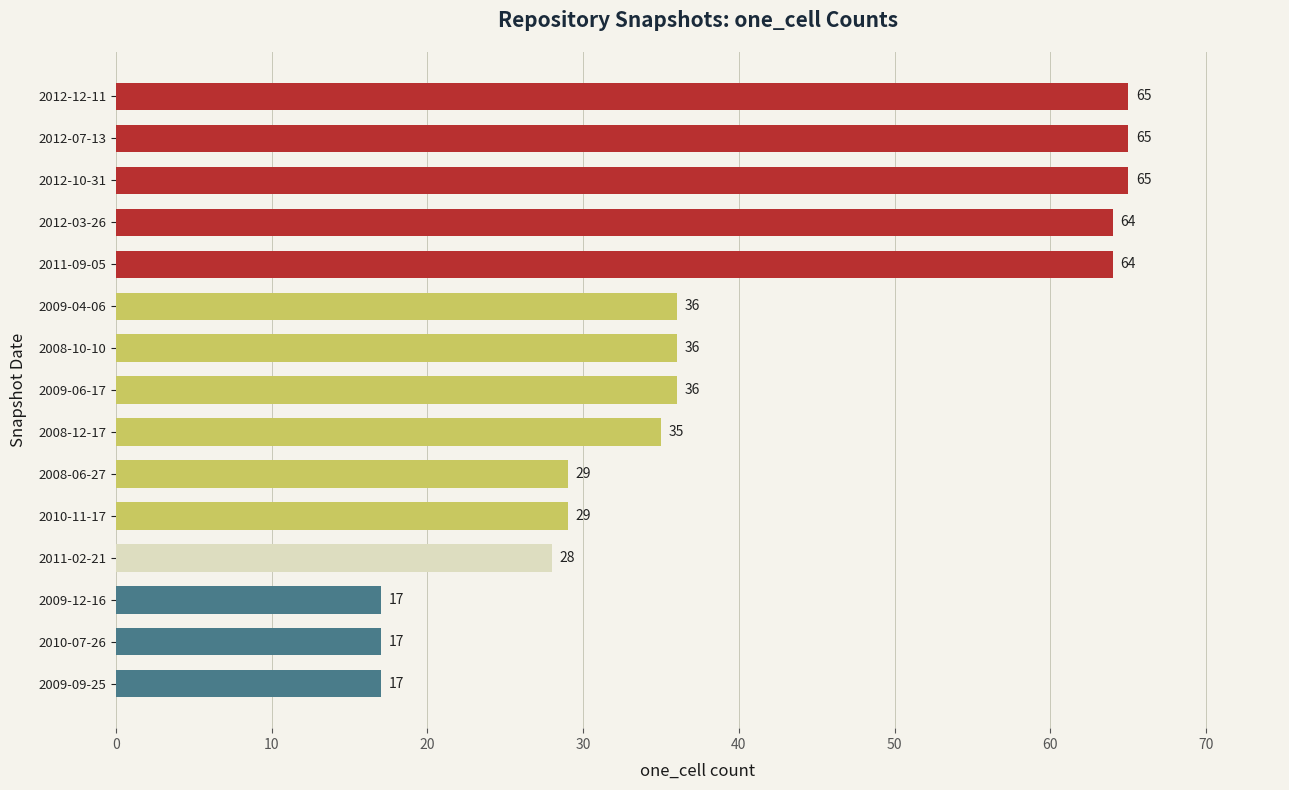

Is it true that the value at 2009-06-17 is 21?

False